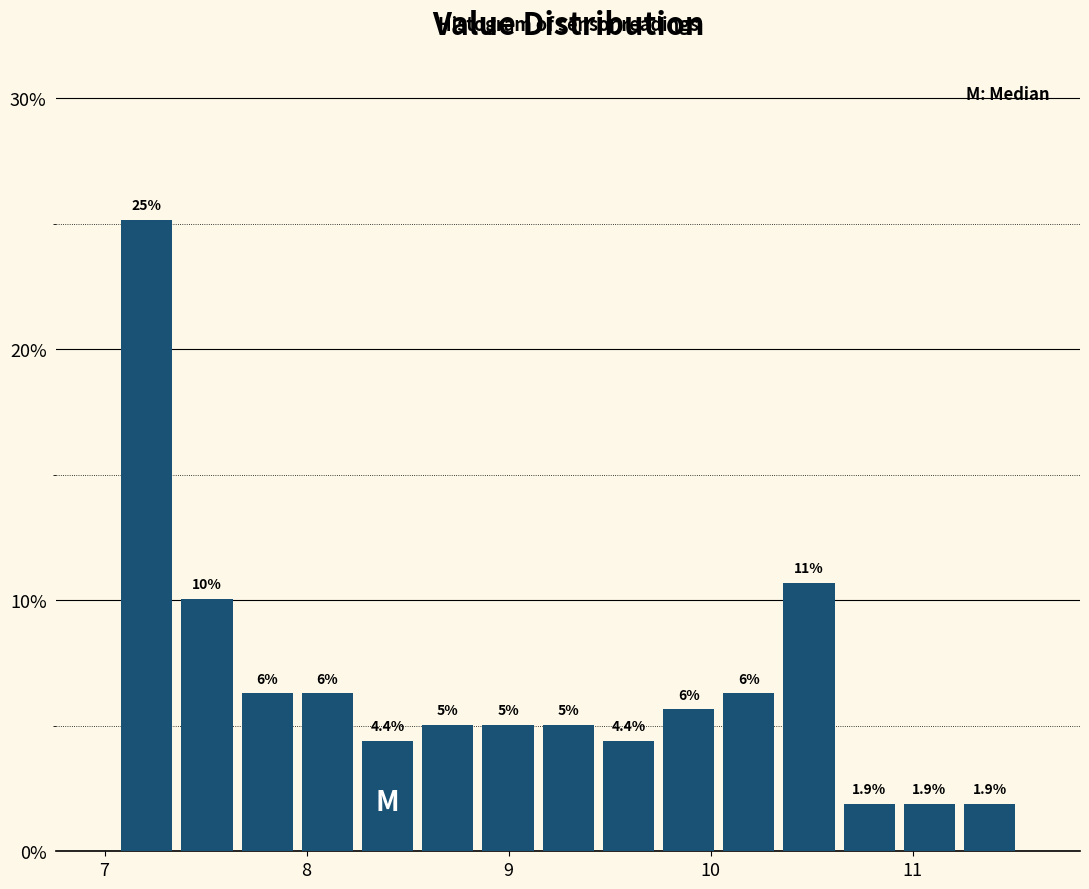

Read against the x-axis, roughly where is the centre of the tallest bar?

7.2